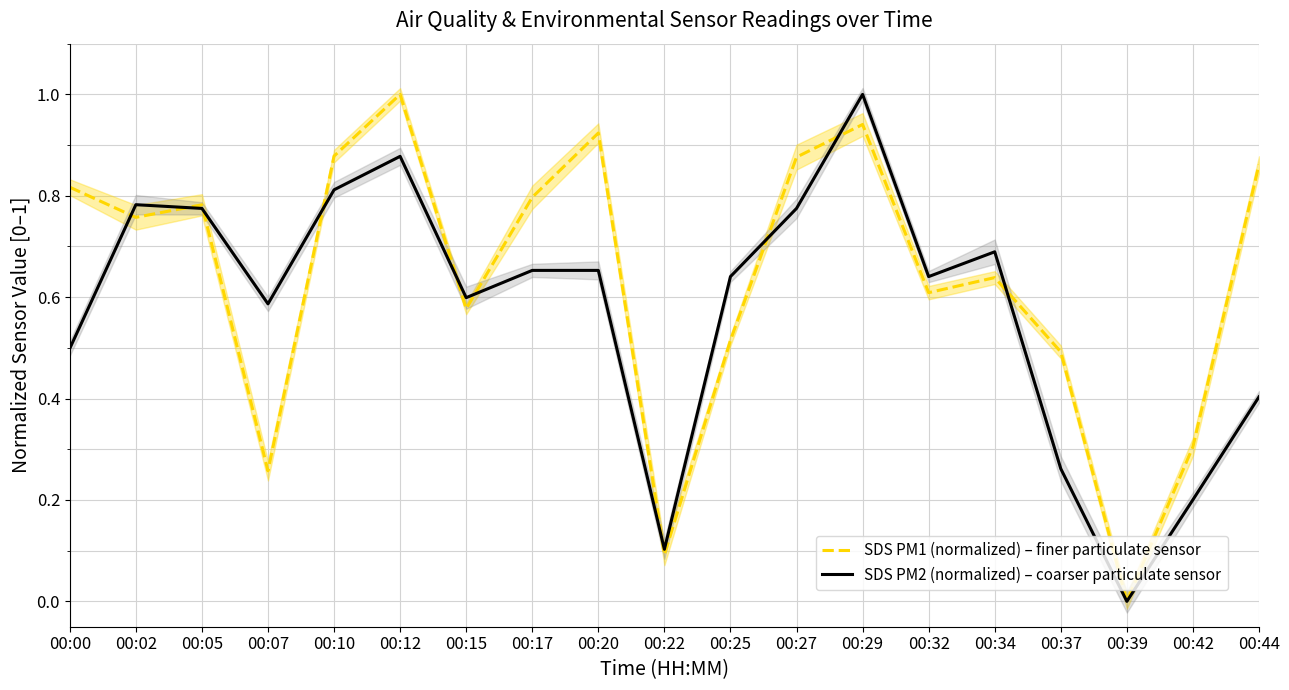

Which series has the largest total across all categories?

SDS PM1 (normalized) – finer particulate sensor